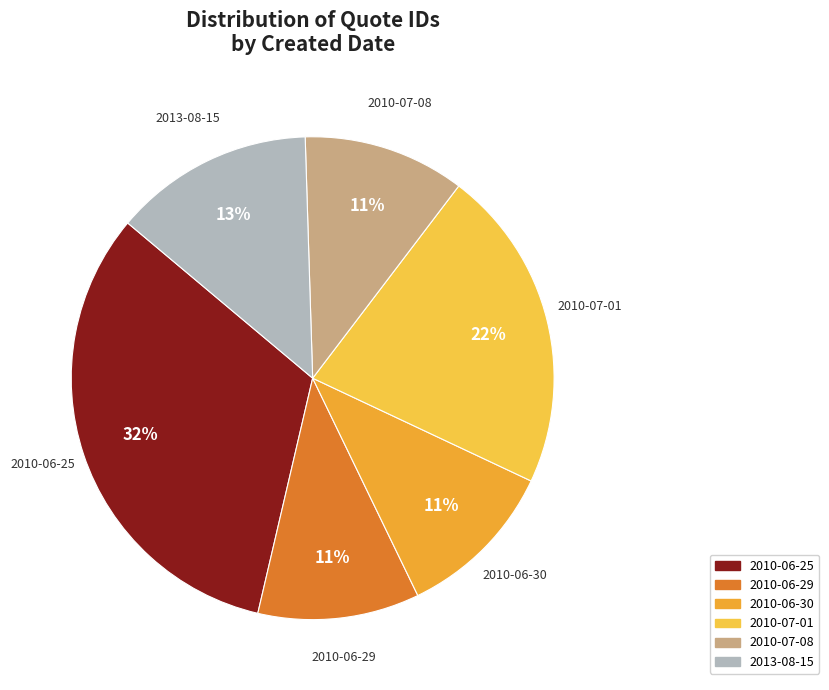

To the nearest percent, what is the average slice percentage?

17%